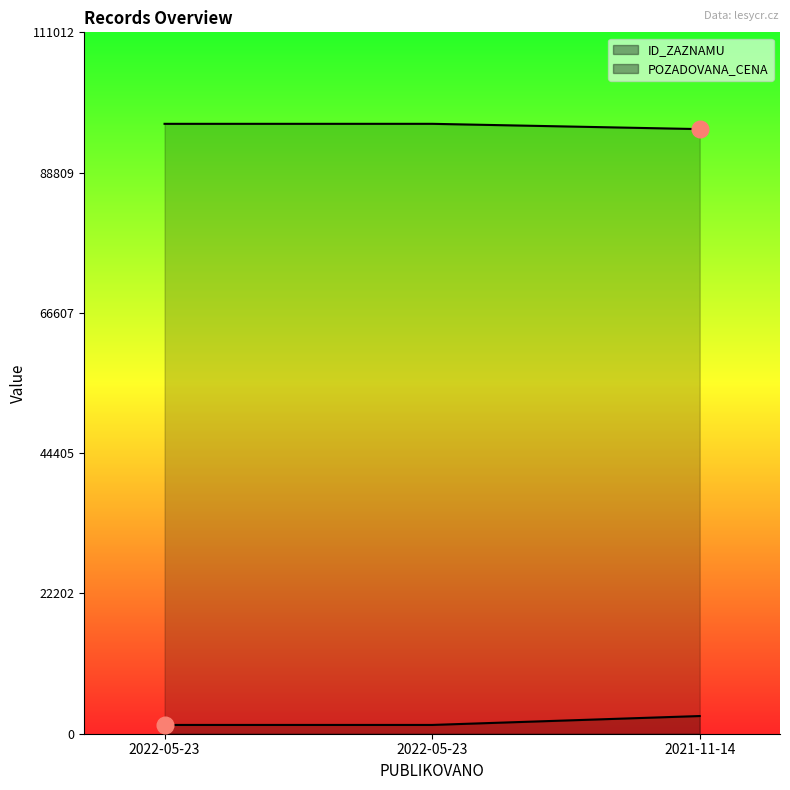

What is the minimum value for ID_ZAZNAMU?

95695